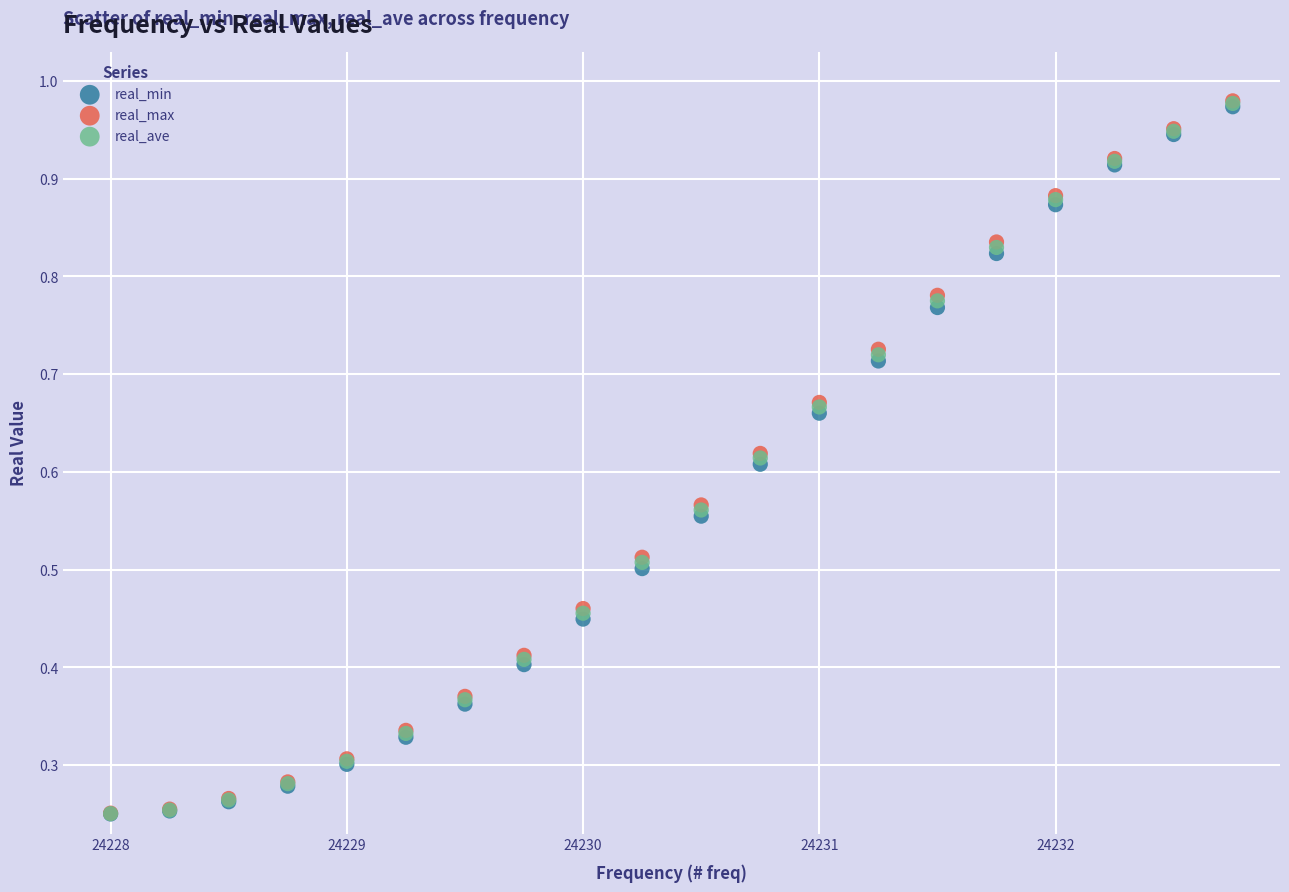

Which series has the widest spread of Y values?

real_max